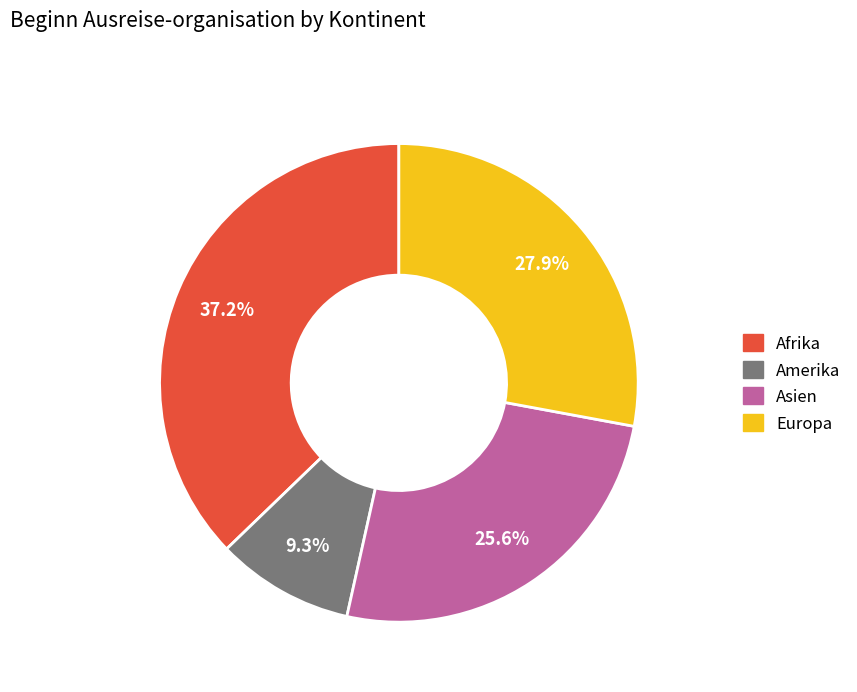

Does Europa account for over 50% of the chart?

No